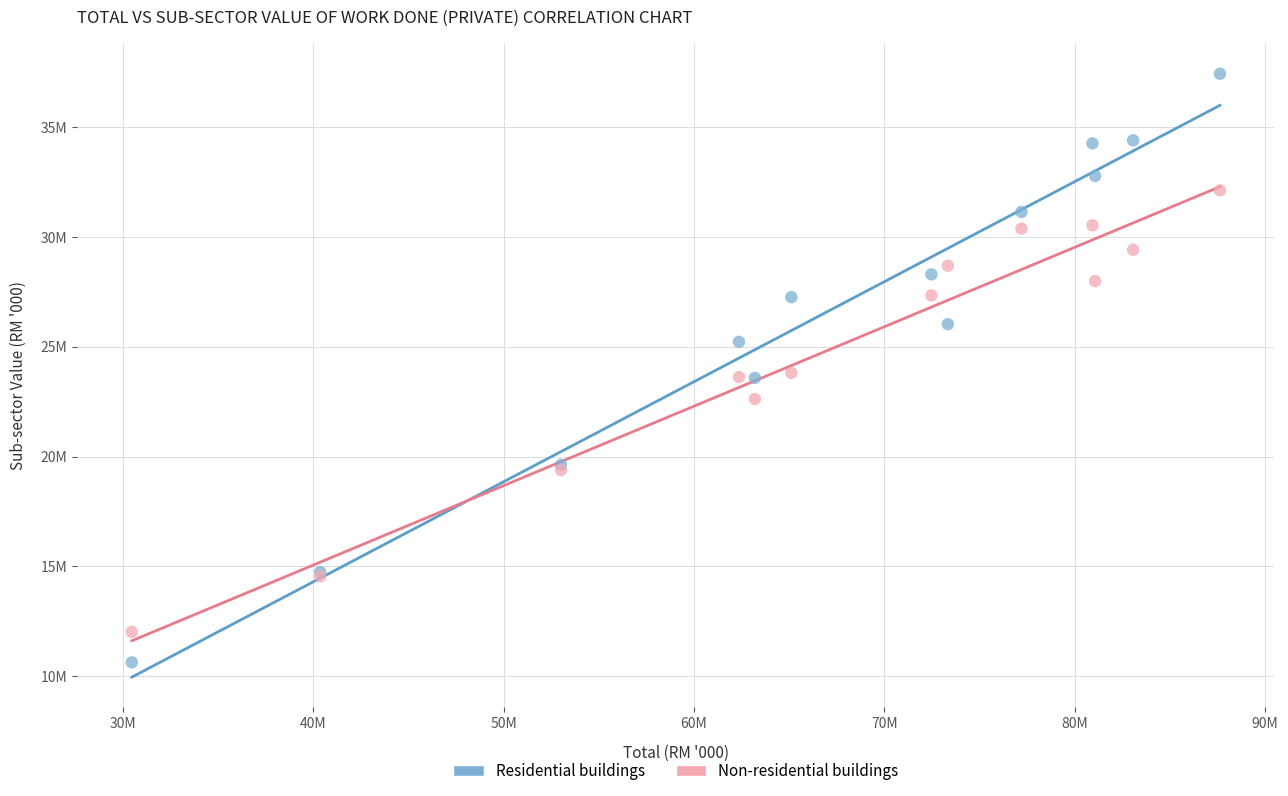

Which series contains the lowest Y value?

Residential buildings